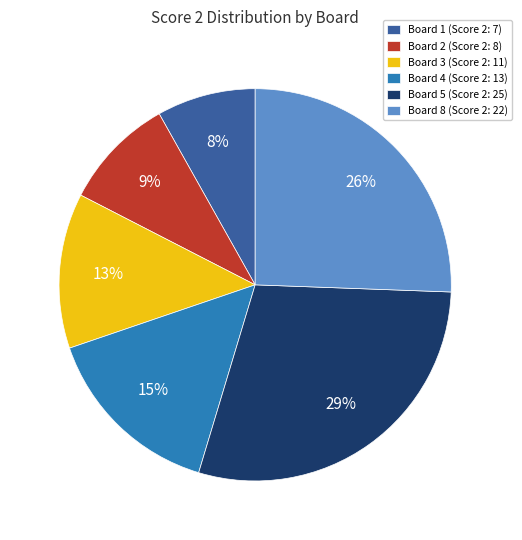

To the nearest percent, what is the average slice percentage?

17%